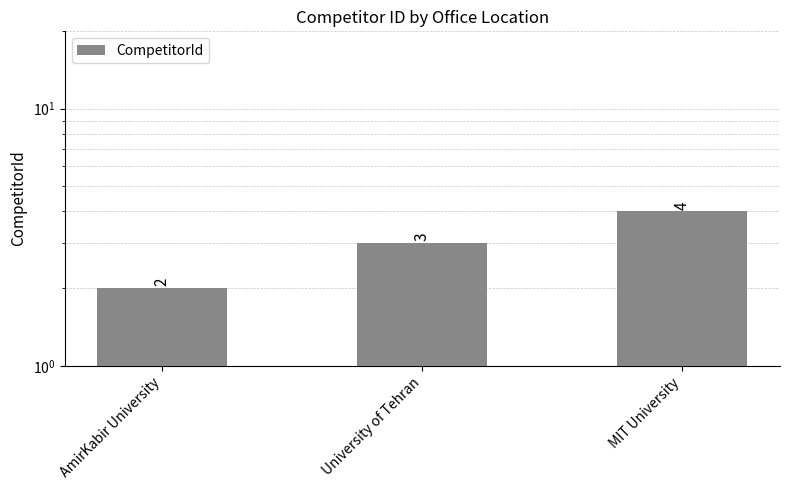

What position from the left is MIT University?

3